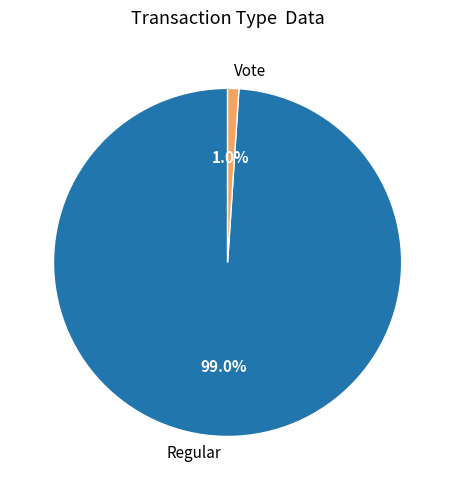

What portion of the pie excludes Vote?

99.0%